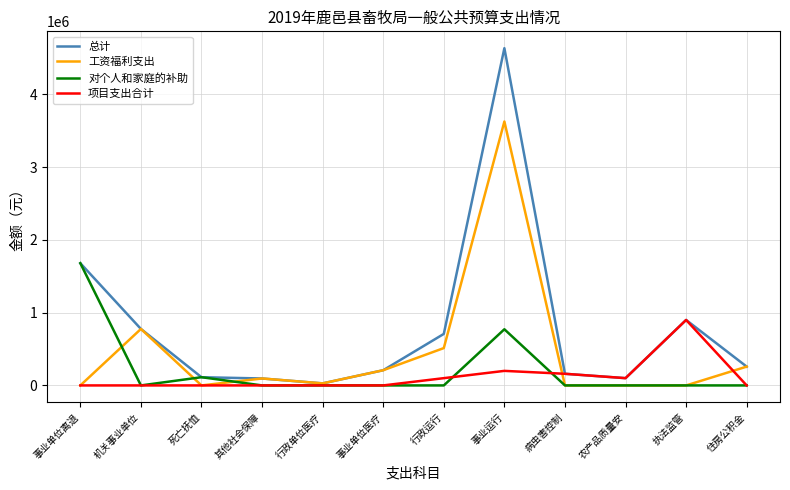

What is the maximum value shown in the chart?

4636254.0